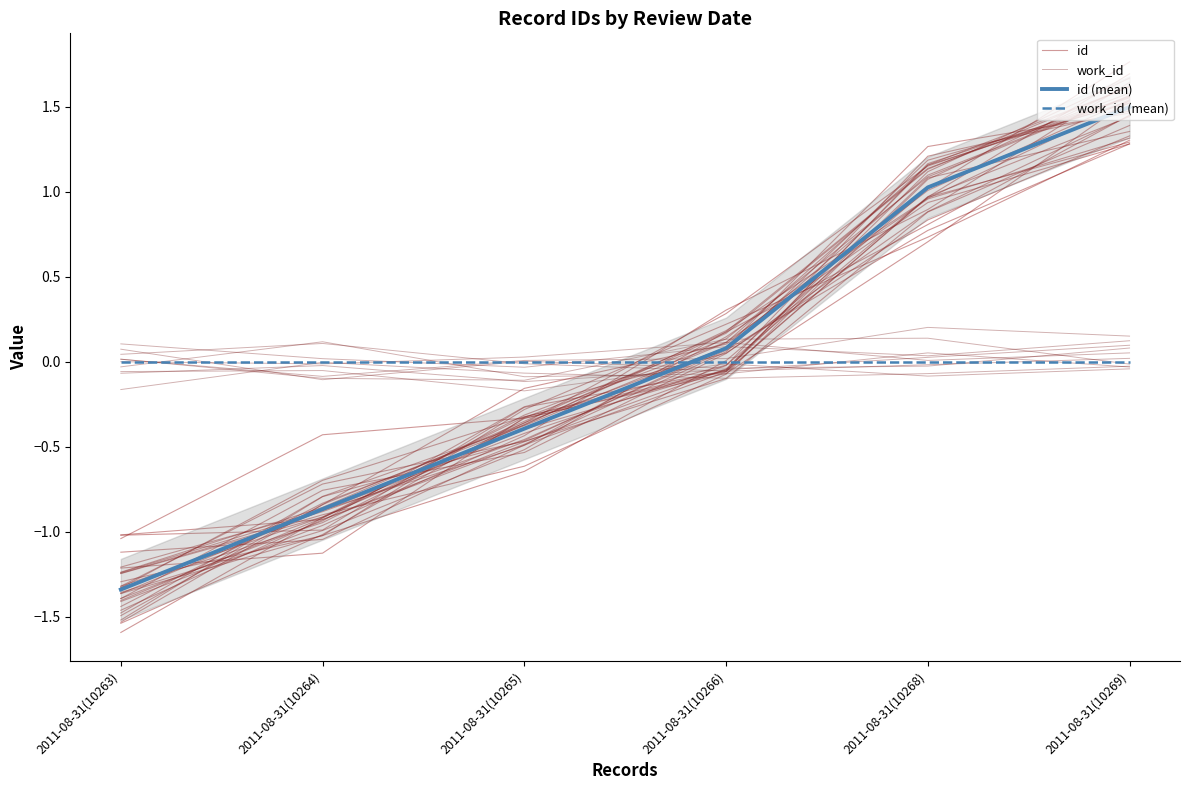

Count the number of data series in this chart.

4